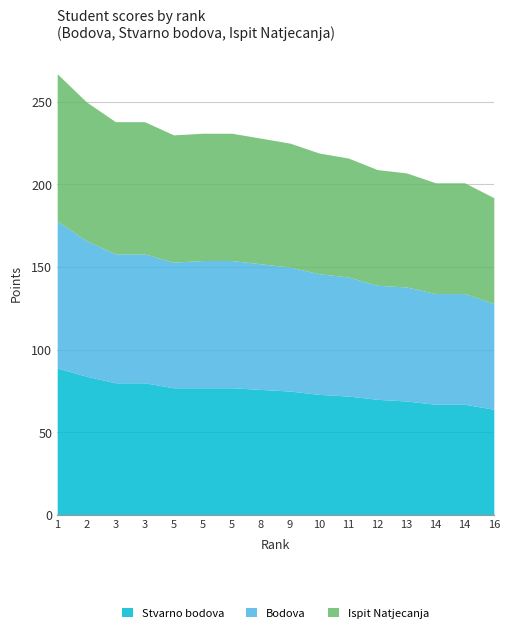

At which label does Bodova first exceed 76?

1